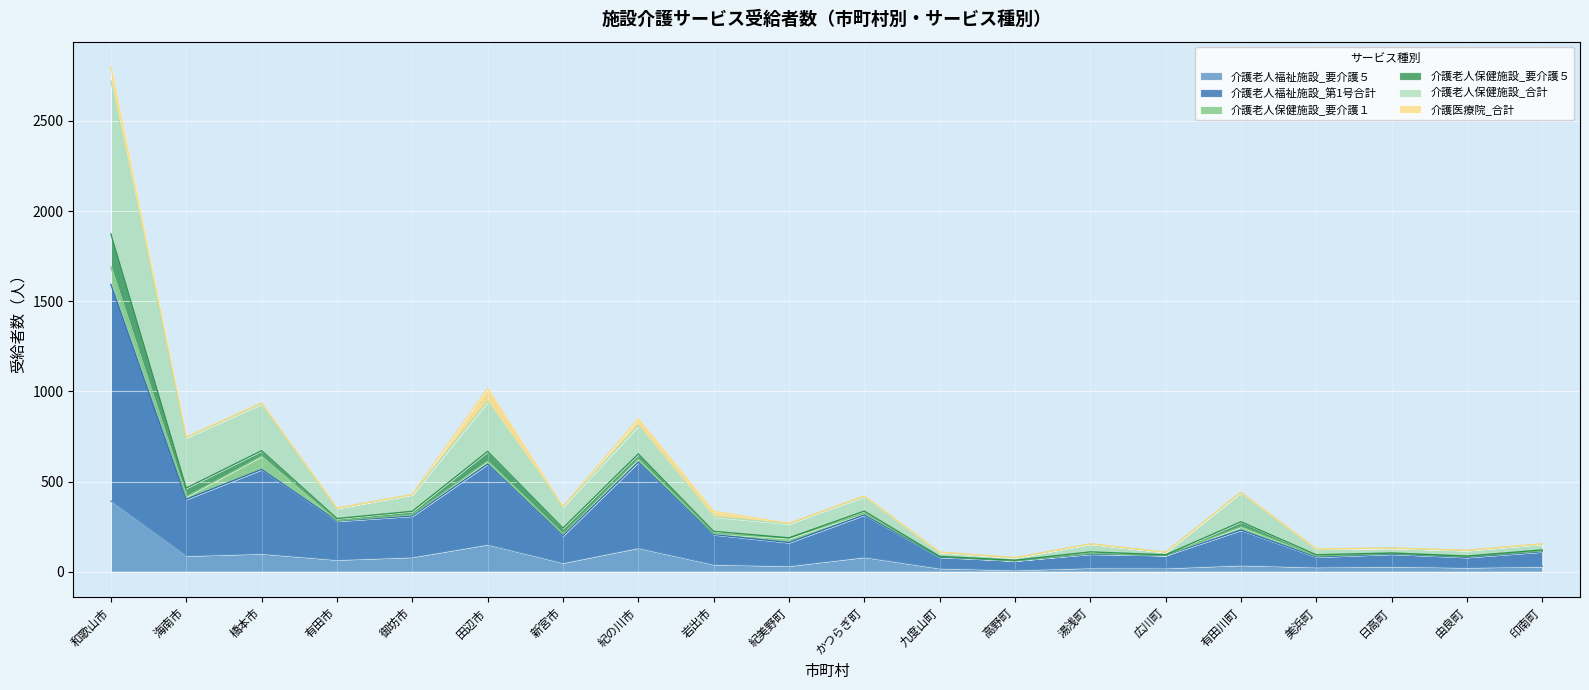

What is the difference between the highest and lowest values at かつらぎ町?

335